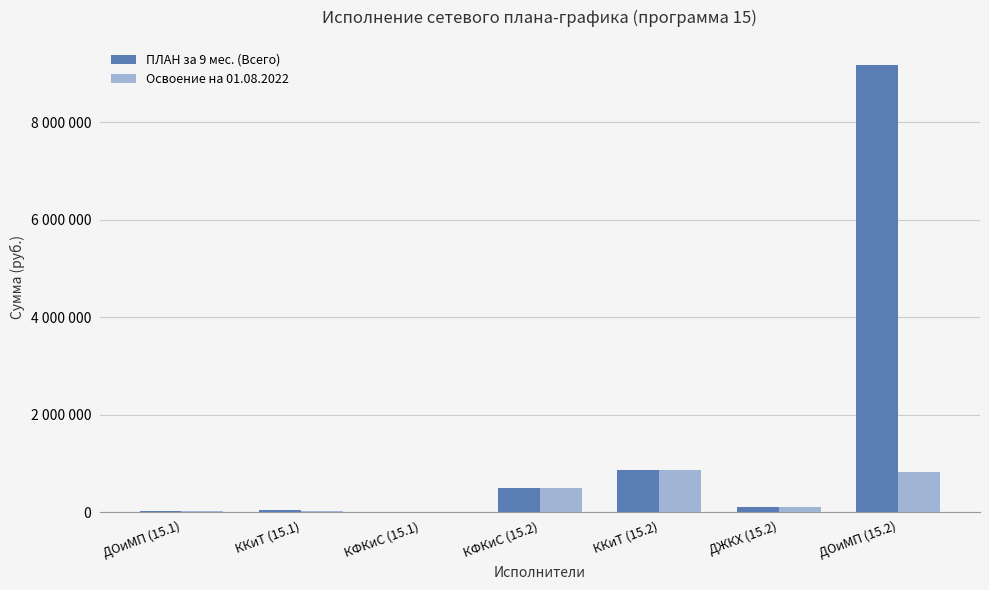

The Освоение на 01.08.2022 series shows 777996 at КФКиС (15.2). True or false?

False